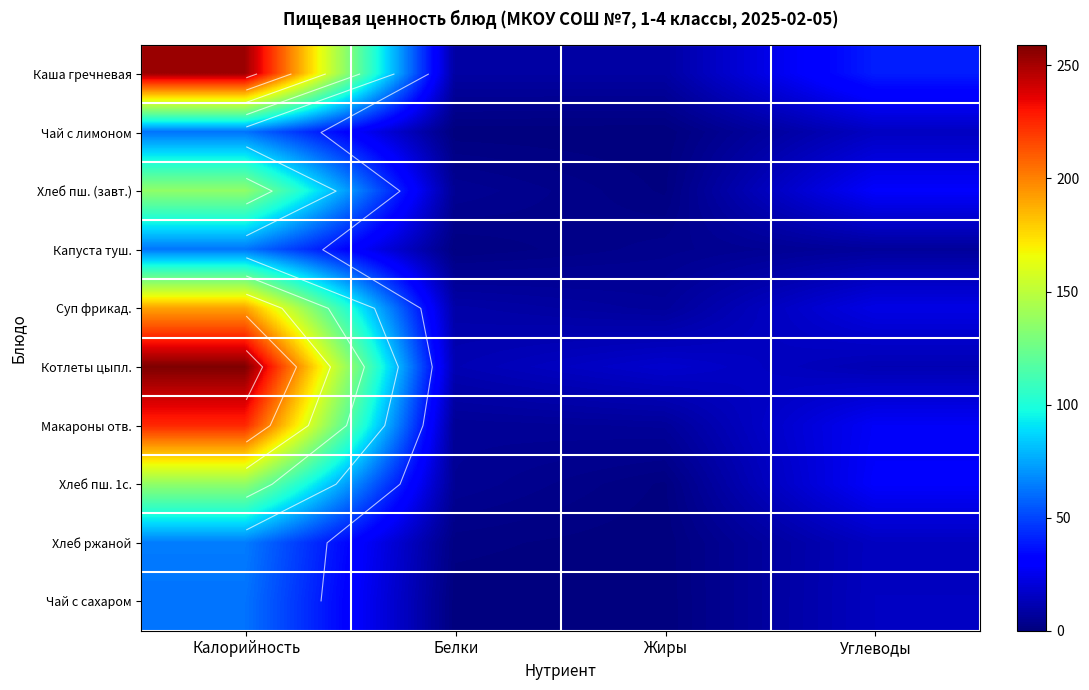

At which category is the sum across all series the highest?

Калорийность